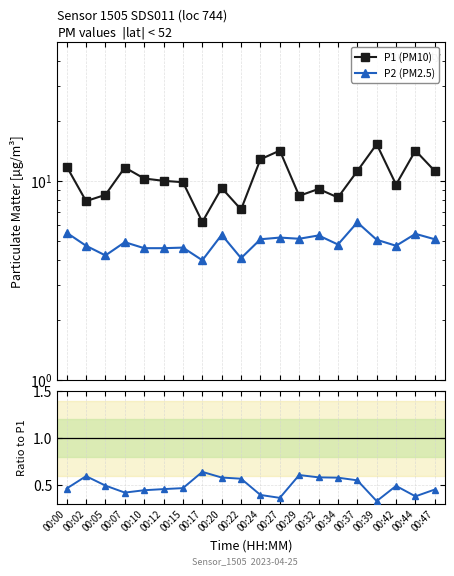

Reading left to right, extract all data points from this chart.

P1 (PM10): 00:00=11.8	00:02=7.9	00:05=8.5	00:07=11.7	00:10=10.3	00:12=10.0	00:15=9.9	00:17=6.2	00:20=9.2	00:22=7.2	00:24=12.9	00:27=14.2	00:29=8.4	00:32=9.1	00:34=8.3	00:37=11.2	00:39=15.3	00:42=9.6	00:44=14.2	00:47=11.2
P2 (PM2.5): 00:00=5.5	00:02=4.7	00:05=4.2	00:07=4.9	00:10=4.6	00:12=4.6	00:15=4.6	00:17=4.0	00:20=5.4	00:22=4.1	00:24=5.1	00:27=5.2	00:29=5.1	00:32=5.3	00:34=4.8	00:37=6.2	00:39=5.1	00:42=4.7	00:44=5.4	00:47=5.1
P2 / P1: 00:00=0.5	00:02=0.6	00:05=0.5	00:07=0.4	00:10=0.4	00:12=0.5	00:15=0.5	00:17=0.6	00:20=0.6	00:22=0.6	00:24=0.4	00:27=0.4	00:29=0.6	00:32=0.6	00:34=0.6	00:37=0.6	00:39=0.3	00:42=0.5	00:44=0.4	00:47=0.5